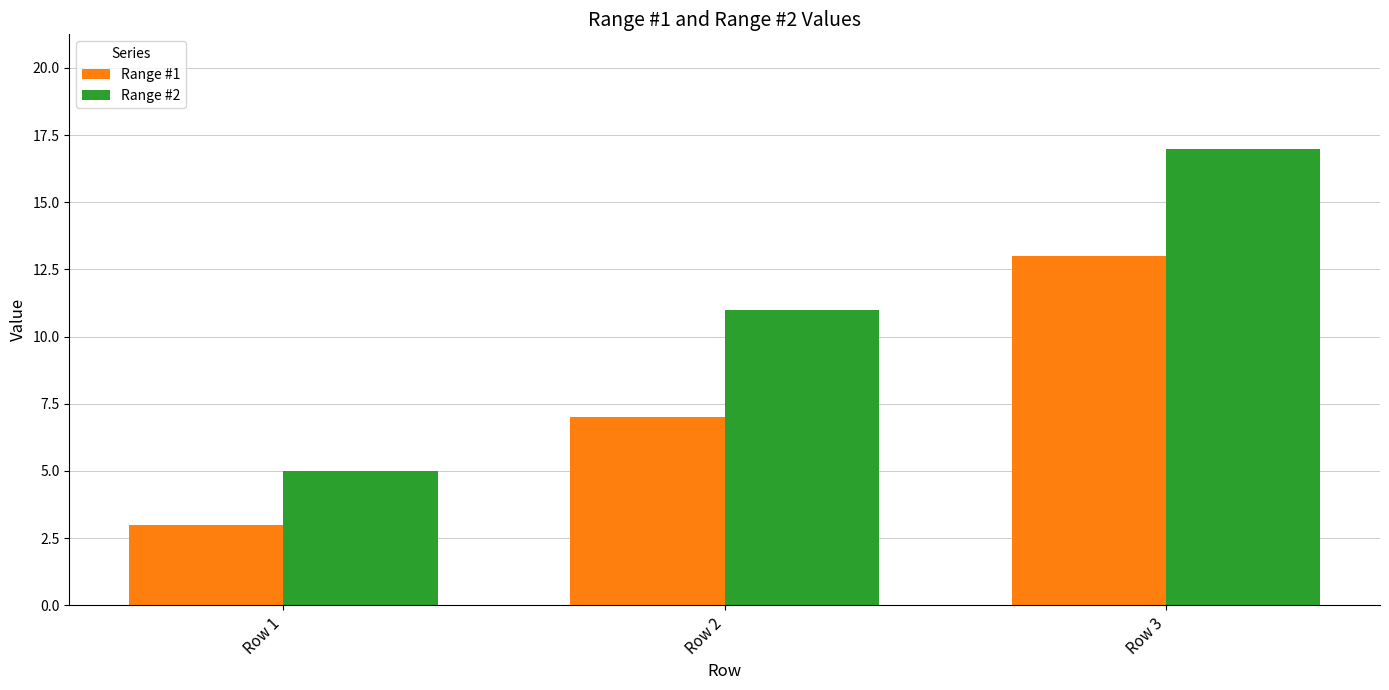

Which label corresponds to the largest value in the chart?

Row 3